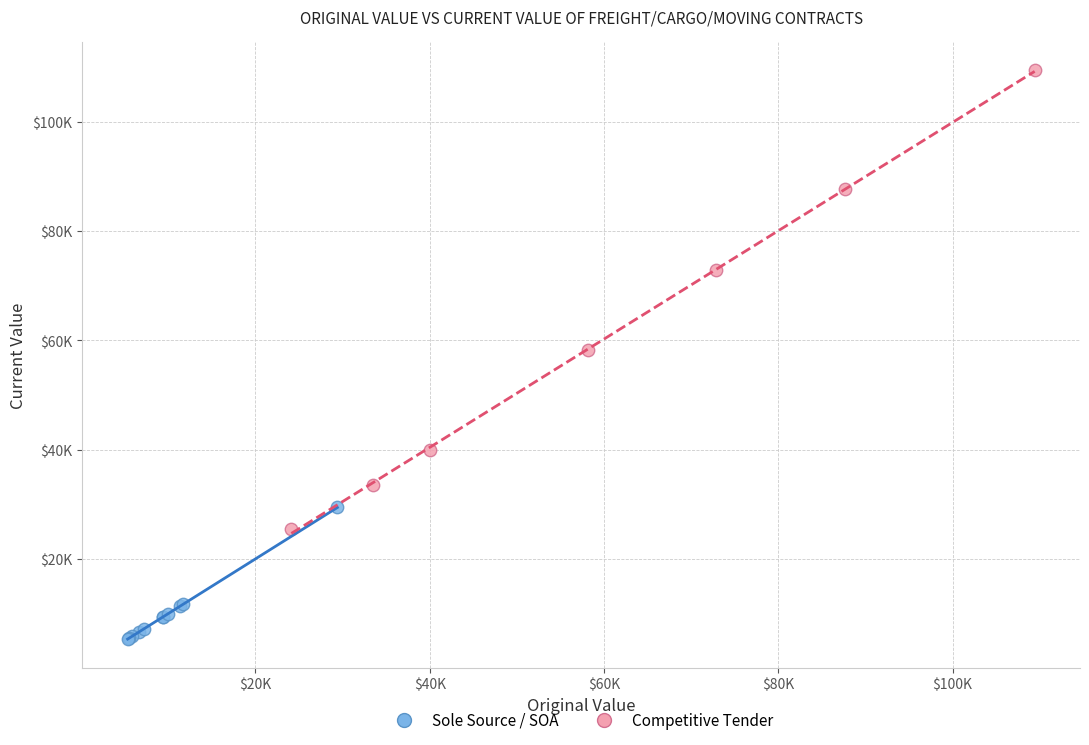

Which series has the widest spread of Y values?

Competitive Tender